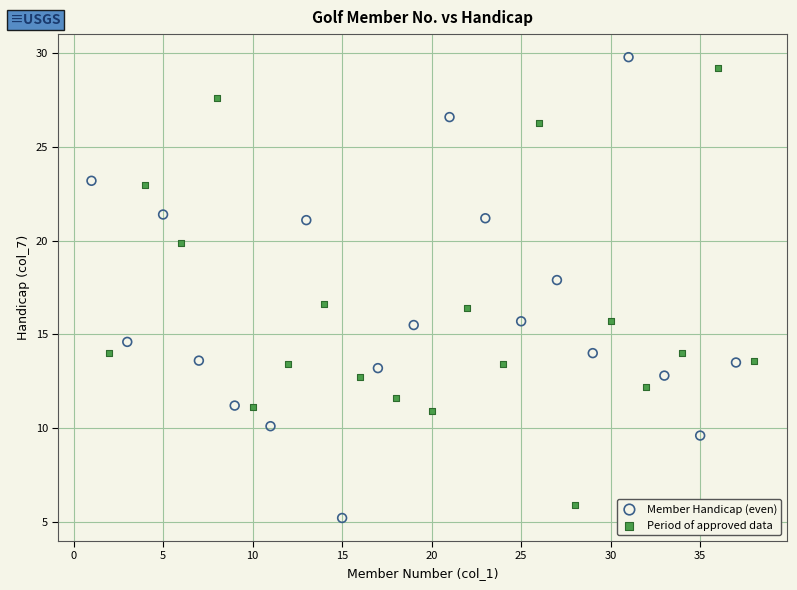

What are all the series names shown in the legend?

Member Handicap (even), Period of approved data